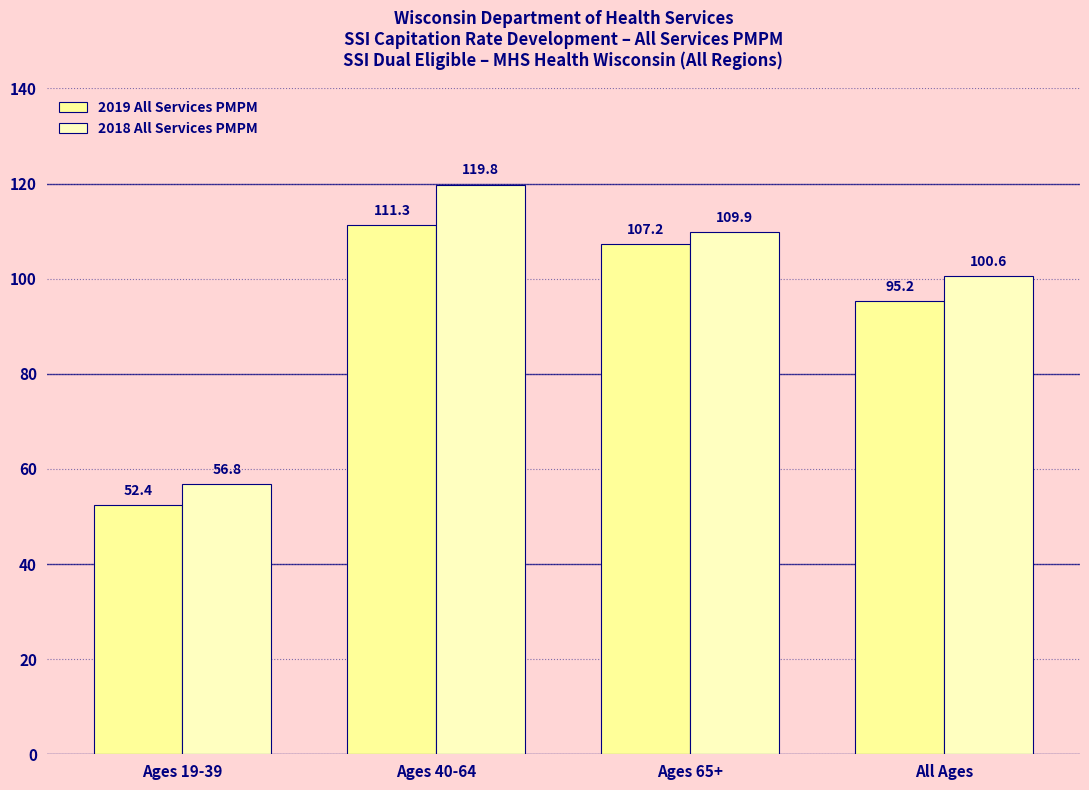

Count the number of categories in the chart.

4